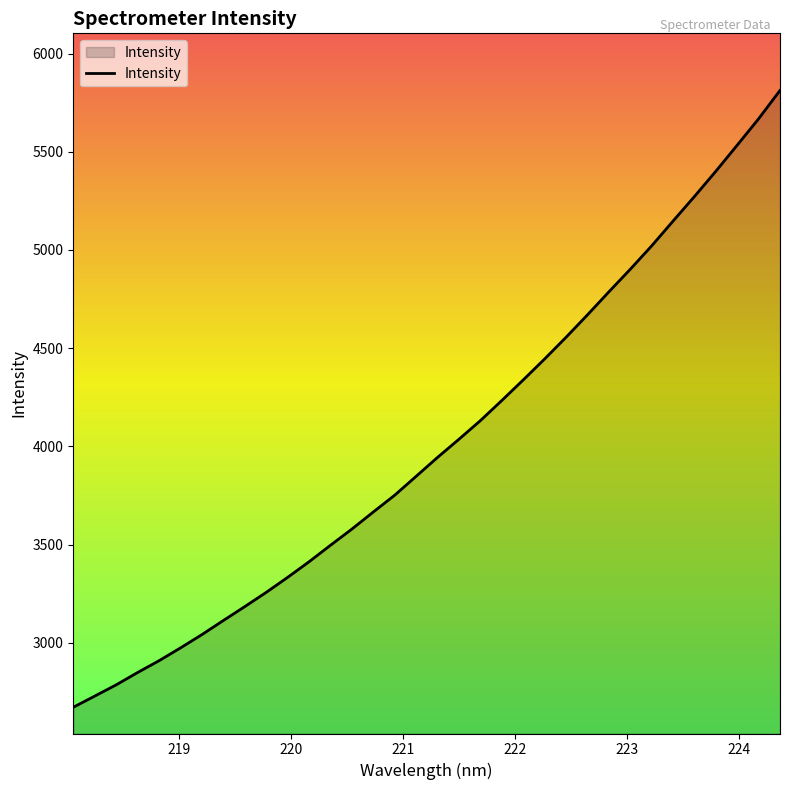

How many lines are shown in the chart?

1